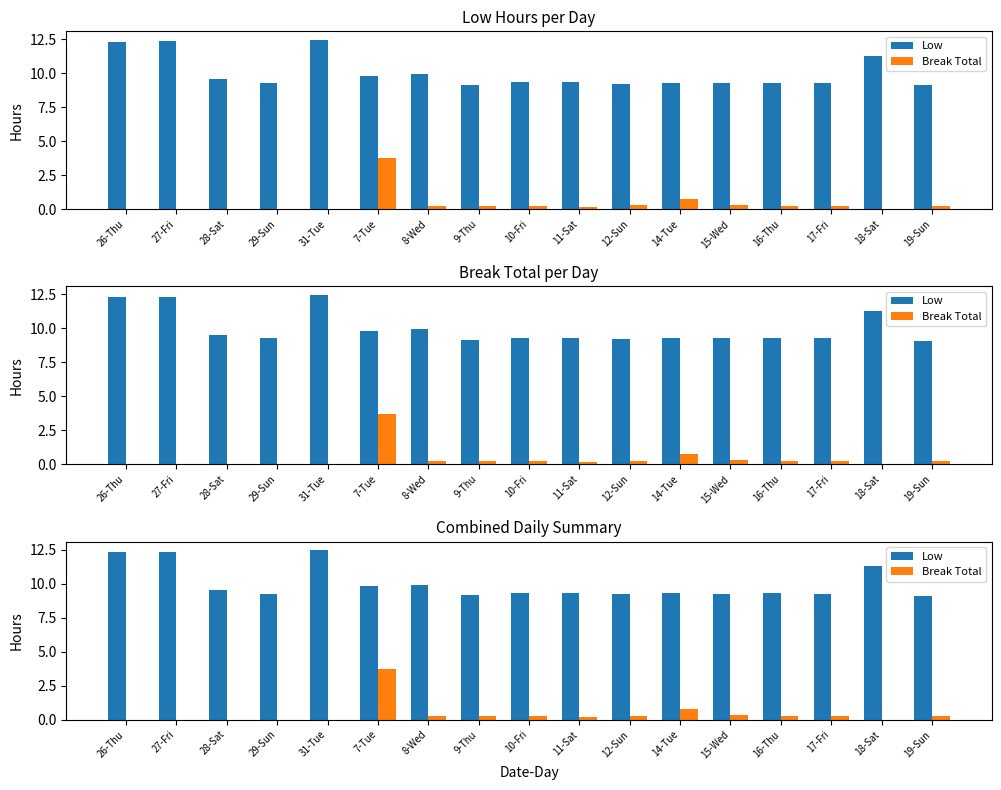

Is it true that Break Total equals 0.1 at 9-Thu?

False